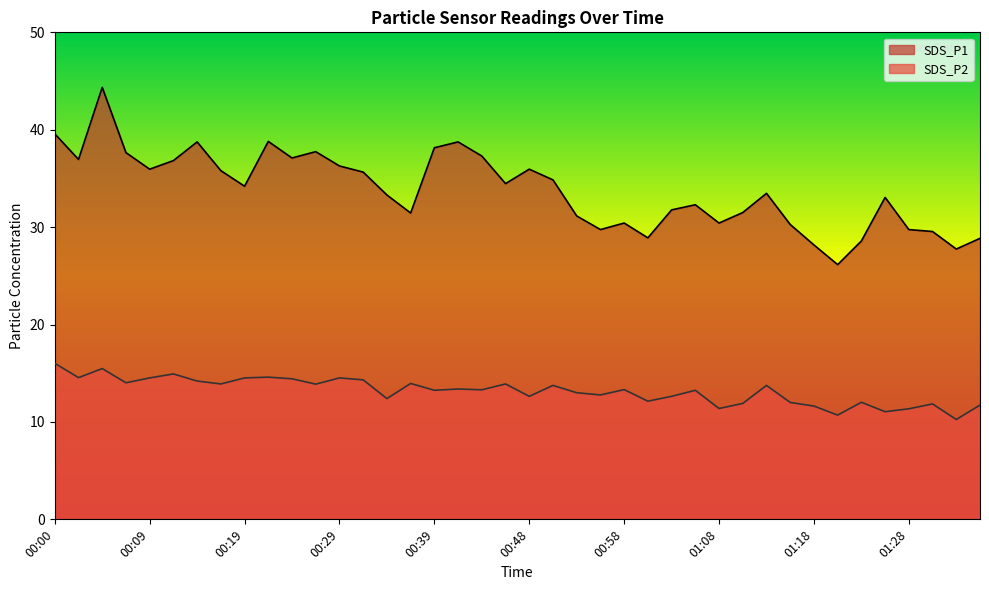

What is the difference between the highest and lowest values at 00:58?

17.1